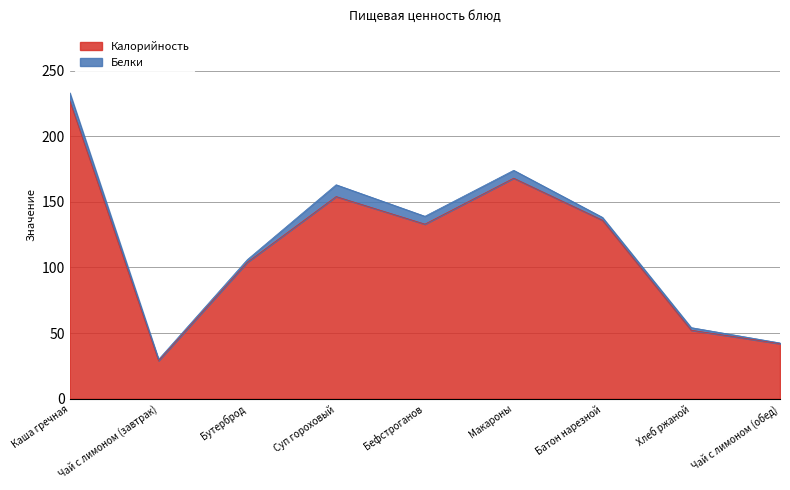

What value does the data have at Макароны?

168.0